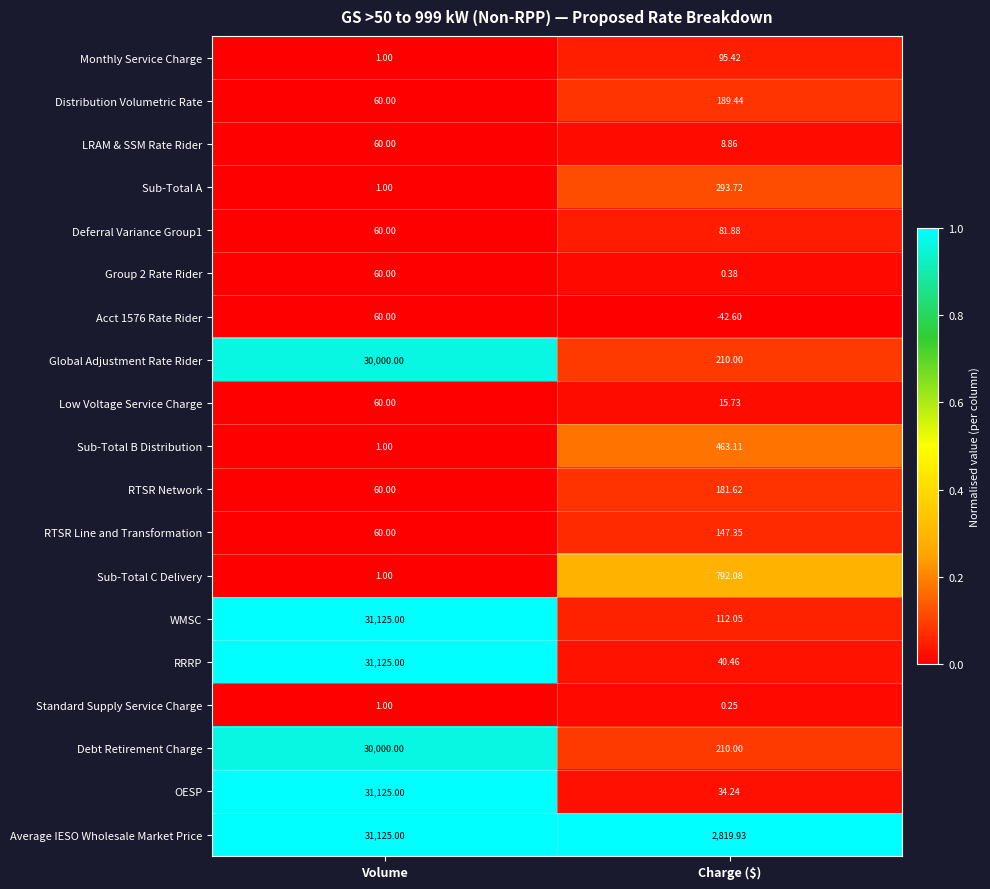

Which category has the lowest value across all series?

Charge ($)